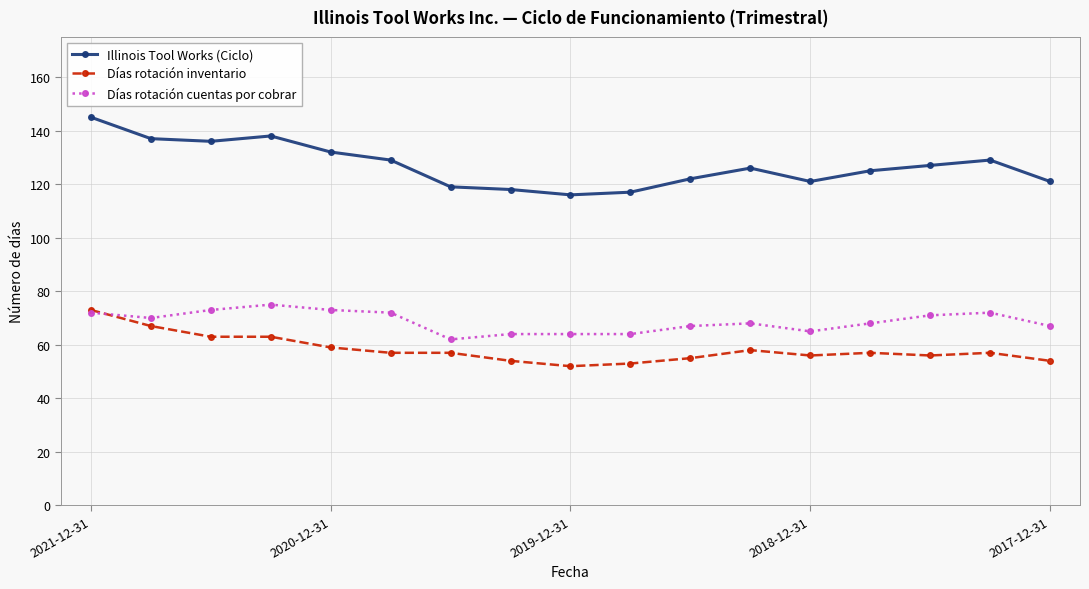

What is the sum of all Illinois Tool Works (Ciclo) values?

2158